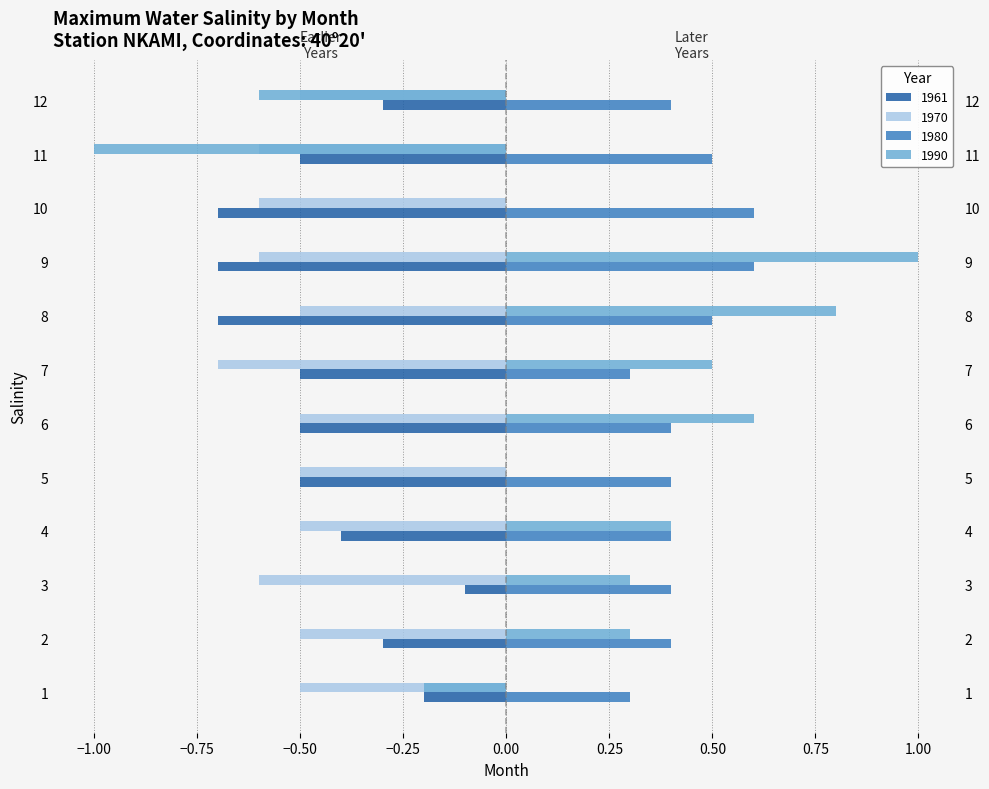

What is the average value of the 1970 series?

-0.5